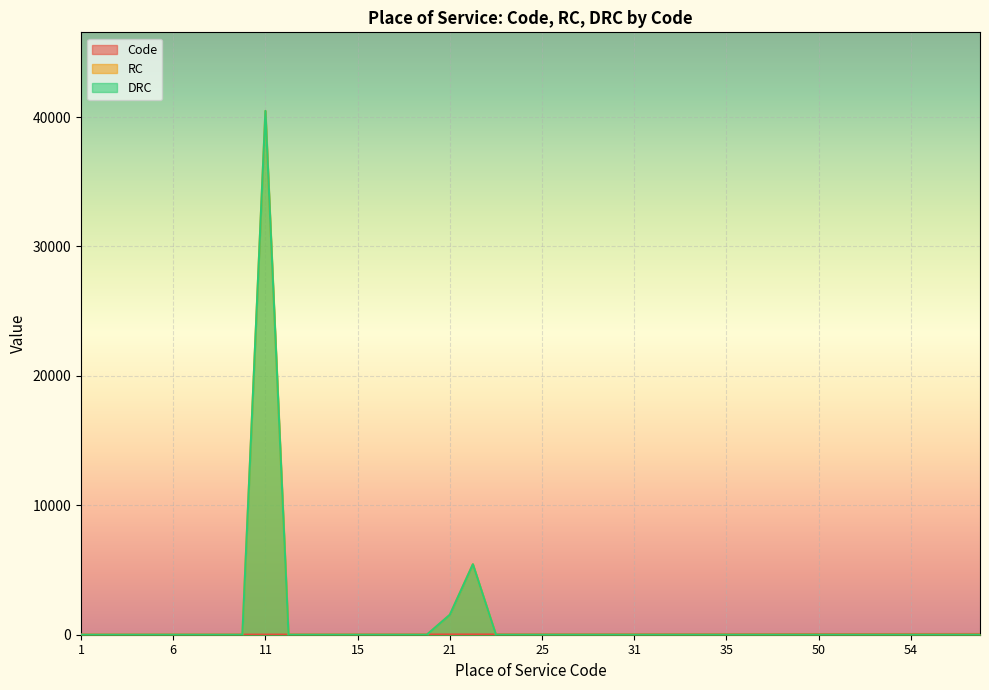

How many data points does each series have?

40